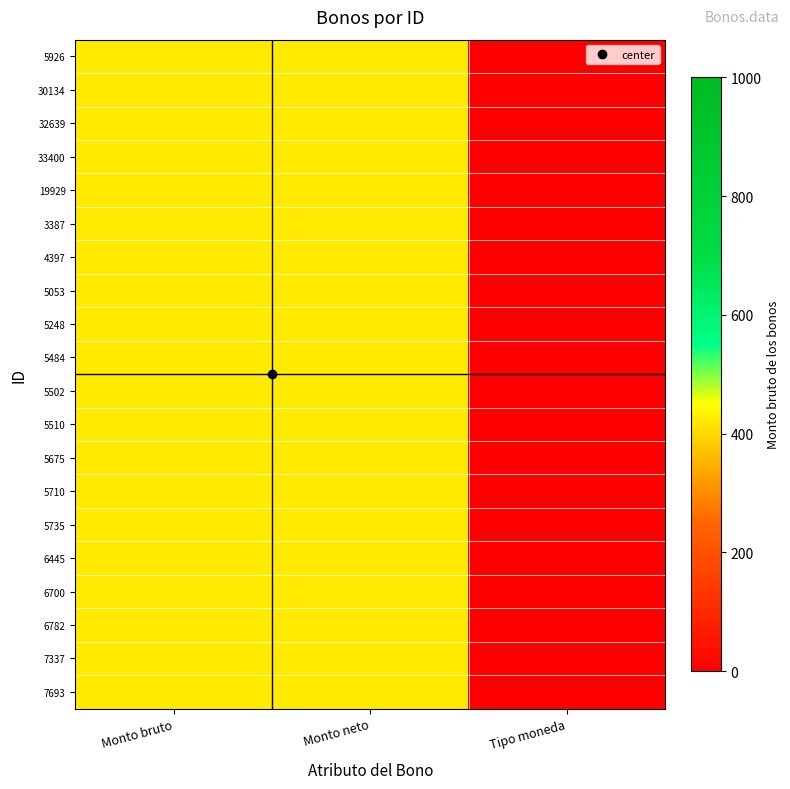

Which has a higher value, Tipo moneda or Monto bruto?

Monto bruto